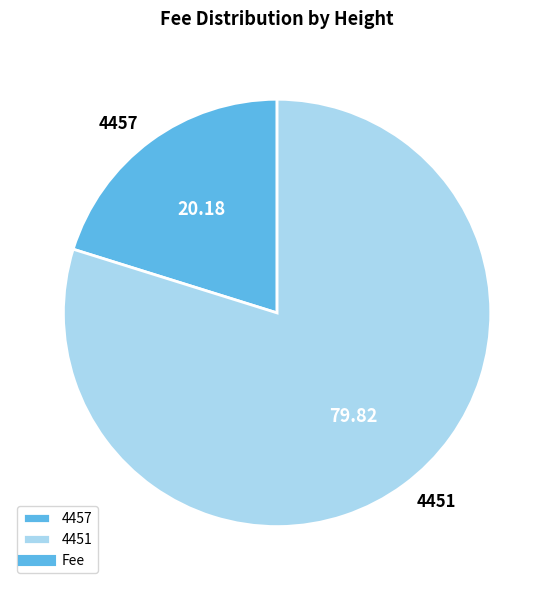

The 4457 slice represents 35% of the pie. True or false?

False